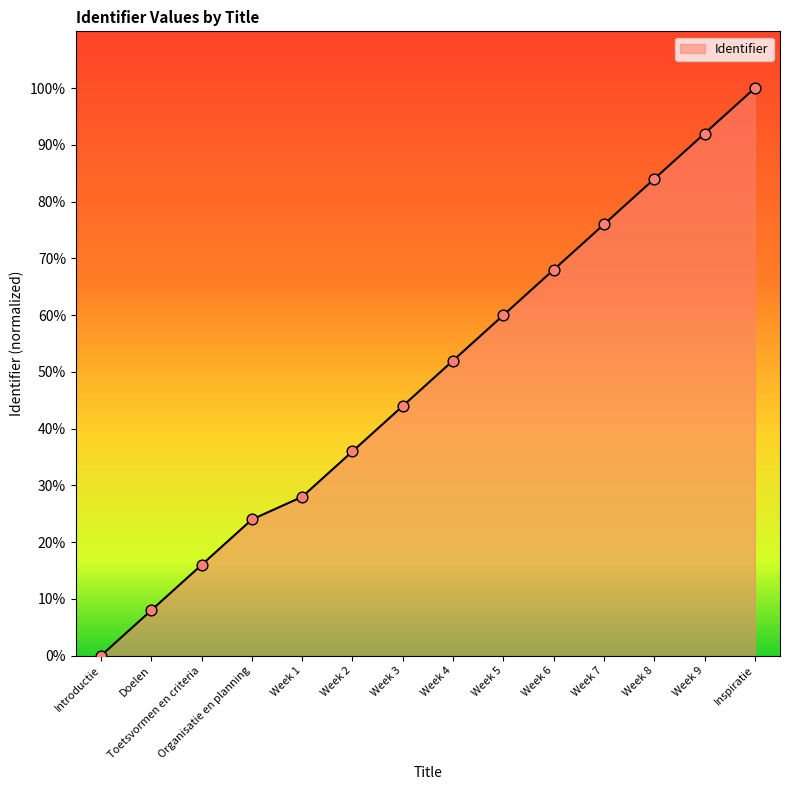

Between Week 8 and Week 9, which is larger?

Week 9